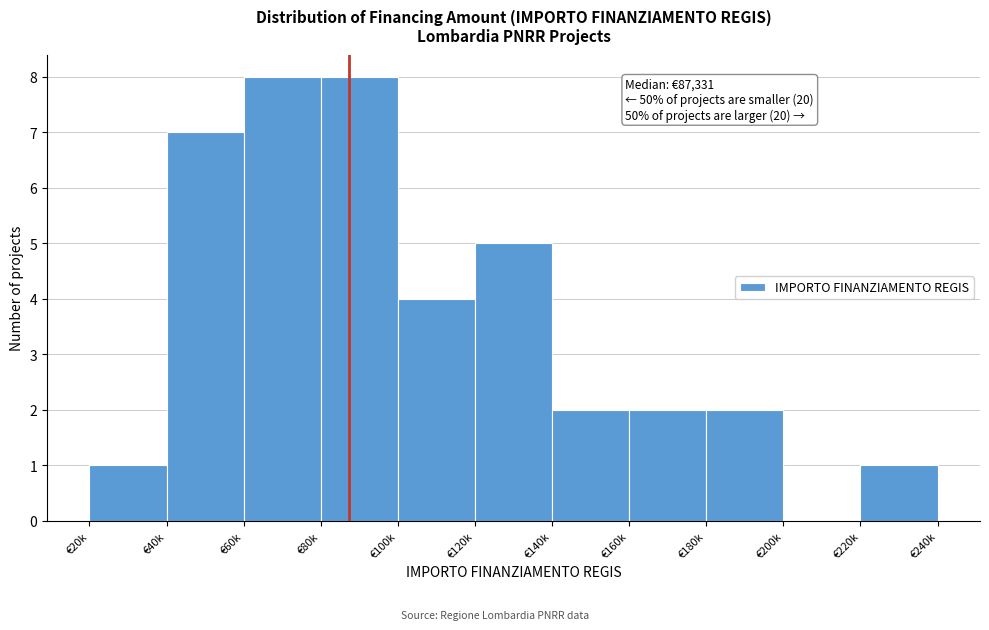

Reading left to right, extract all data points from this chart.

€20k=1	€40k=7	€60k=8	€80k=8	€100k=4	€120k=5	€140k=2	€160k=2	€180k=2	€200k=0	€220k=1